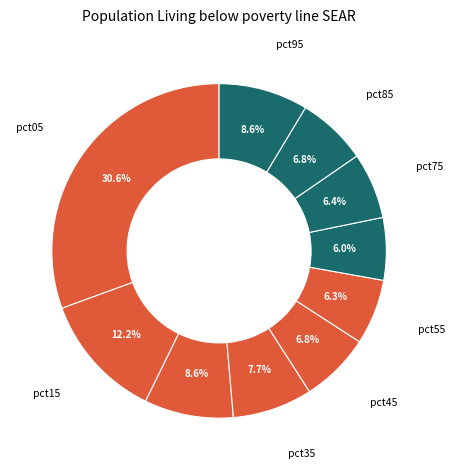

Rank the categories by value from lowest to highest.

pct65, pct55, pct75, pct85, pct45, pct35, pct25, pct95, pct15, pct05